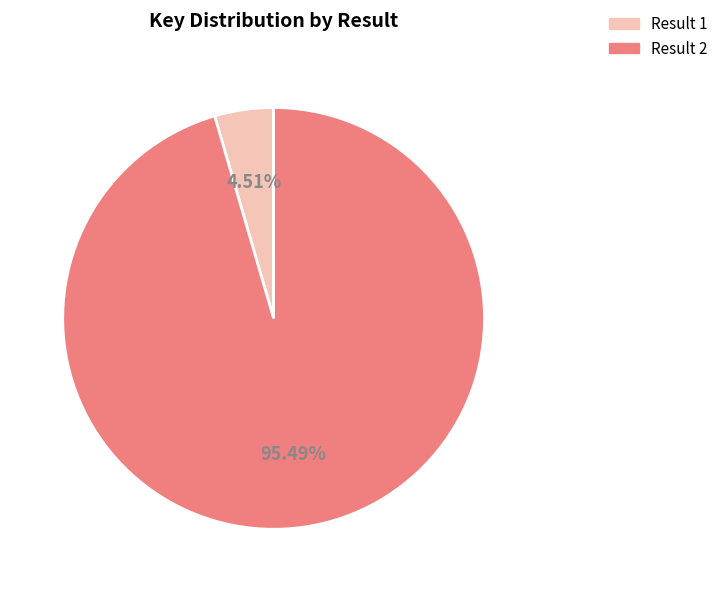

Is there a majority slice in this chart?

Yes